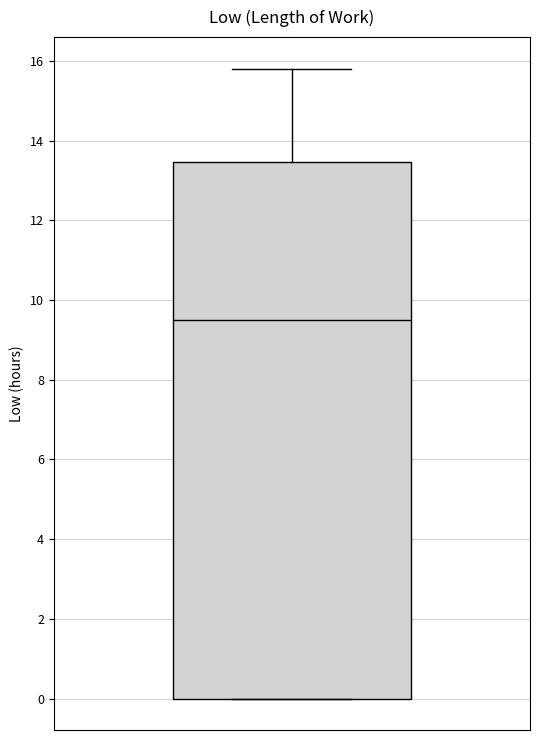

Read this box plot against the y-axis: the position of the median line, the range covered by the box, and the ends of both whiskers. The values are not printed on the chart, so give them approximately, as read against the axis.

median 9.6, box 0.0 to 13.4, whiskers 0.0 to 15.8